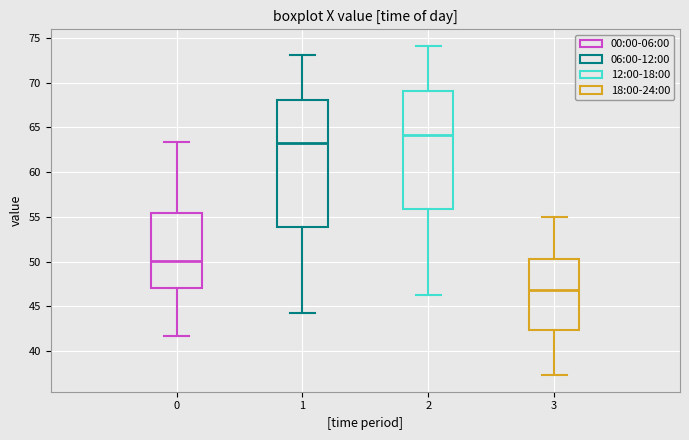

Reading left to right, read every box against the y-axis: the position of its median line, the range the box covers, and the ends of its whiskers. The values are not printed on the chart, so give them approximately, as read against the axis.

0: median 50.0, box 47.0 to 55.5, whiskers 41.5 to 63.5
1: median 63.0, box 54.0 to 68.0, whiskers 44.0 to 73.0
2: median 64.0, box 56.0 to 69.0, whiskers 46.5 to 74.0
3: median 47.0, box 42.5 to 50.5, whiskers 37.5 to 55.0